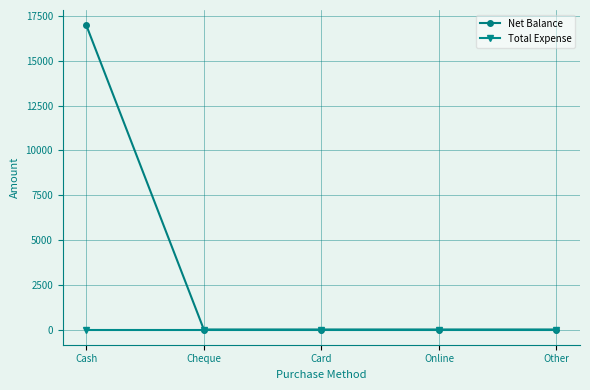

How many lines are shown in the chart?

2